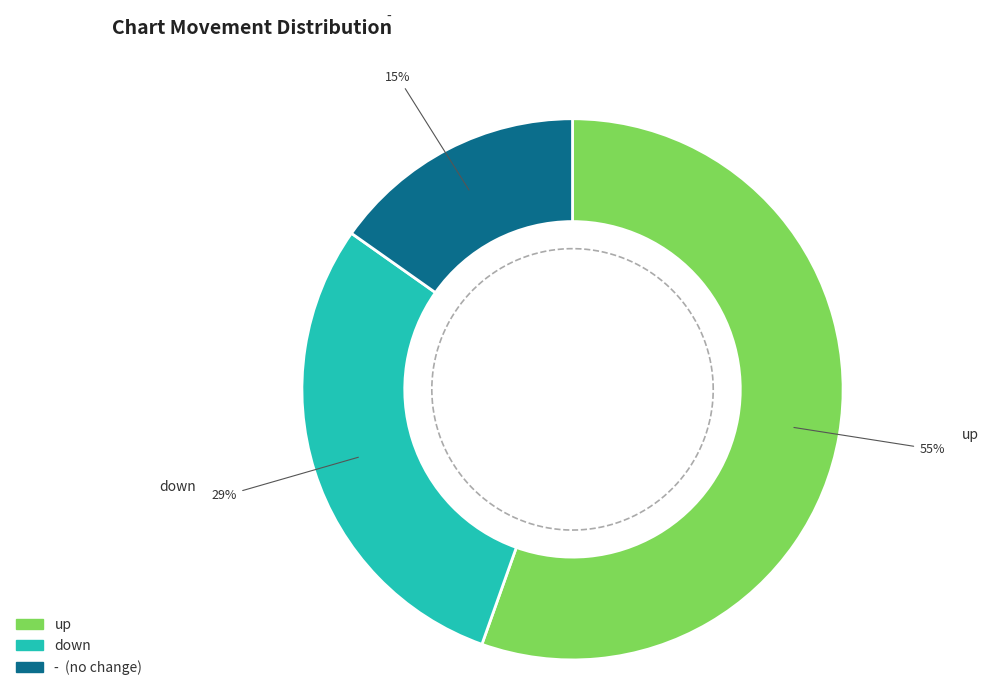

Count the number of slices in the pie.

3